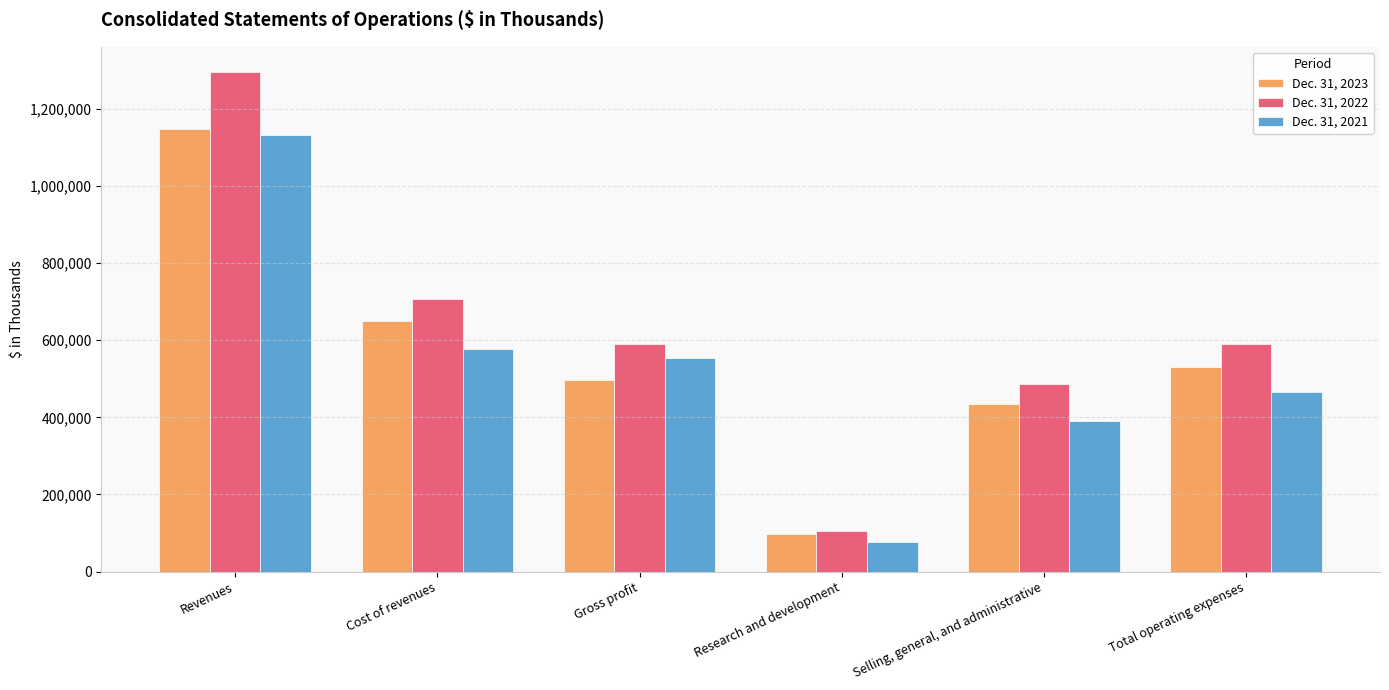

The value of Dec. 31, 2023 at Gross profit is 686709. True or false?

False